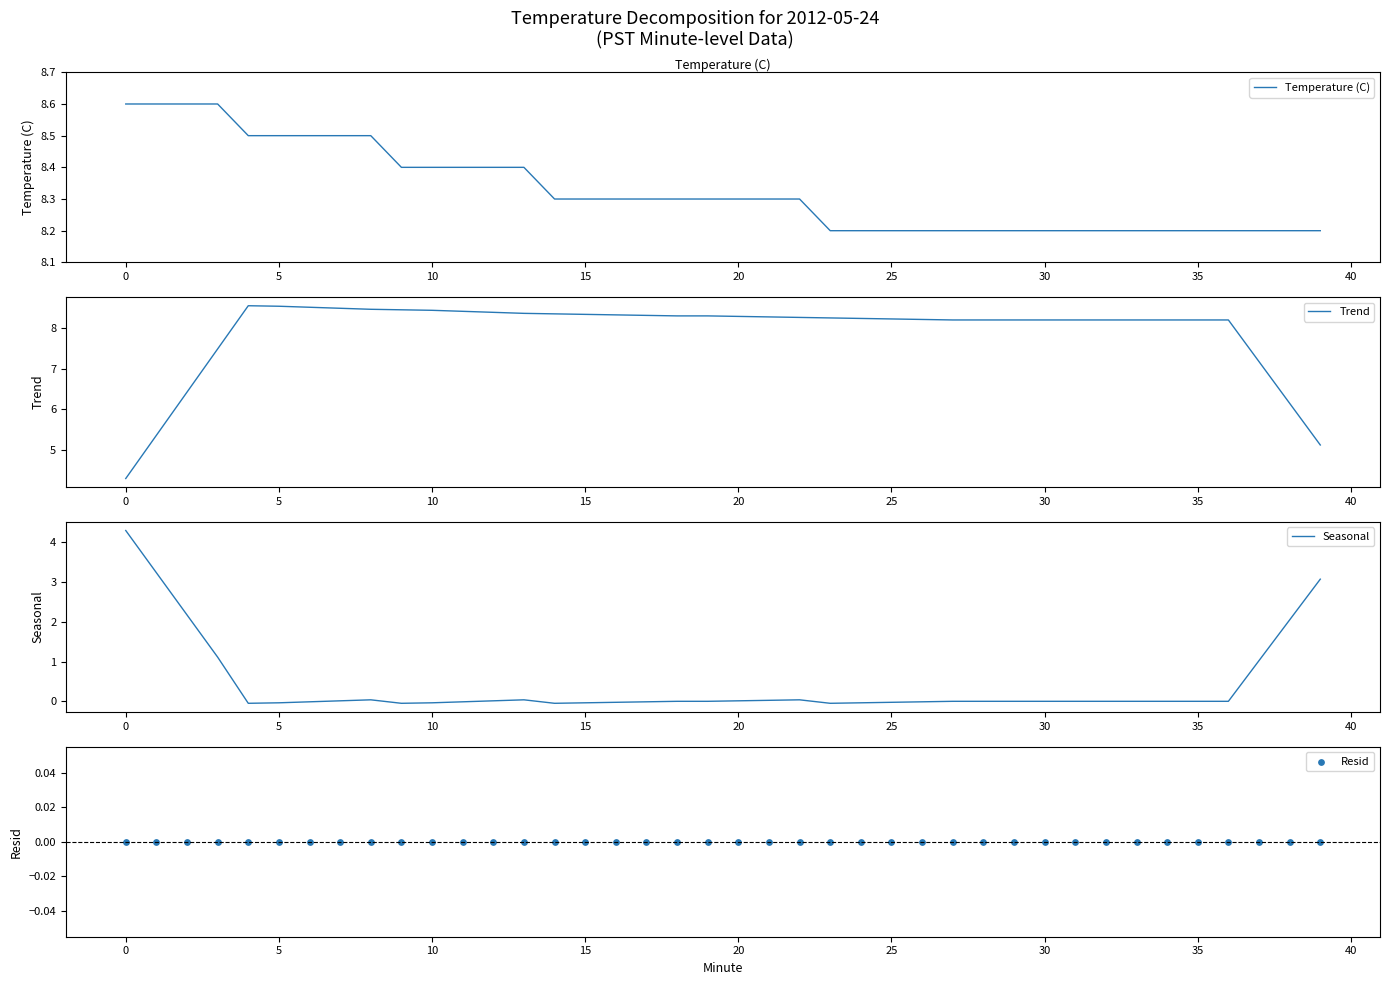

What is the minimum value for Temperature (C)?

8.2